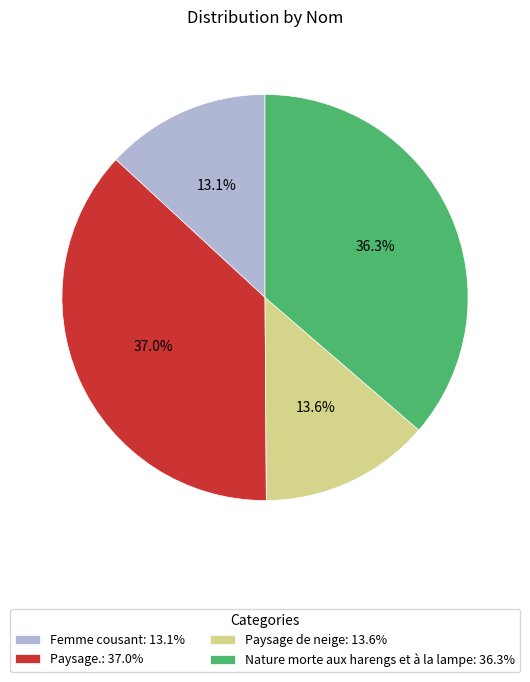

Is it true that Paysage. is 37% of the pie?

True